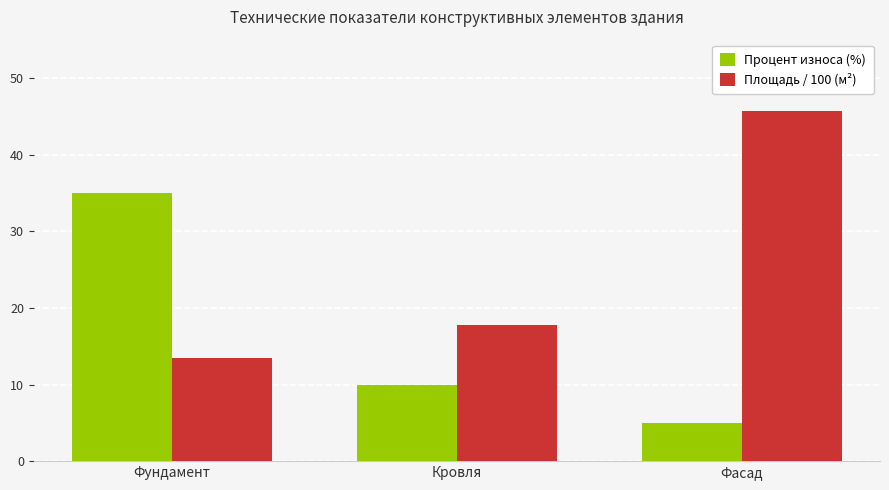

Are the bars horizontal?

No